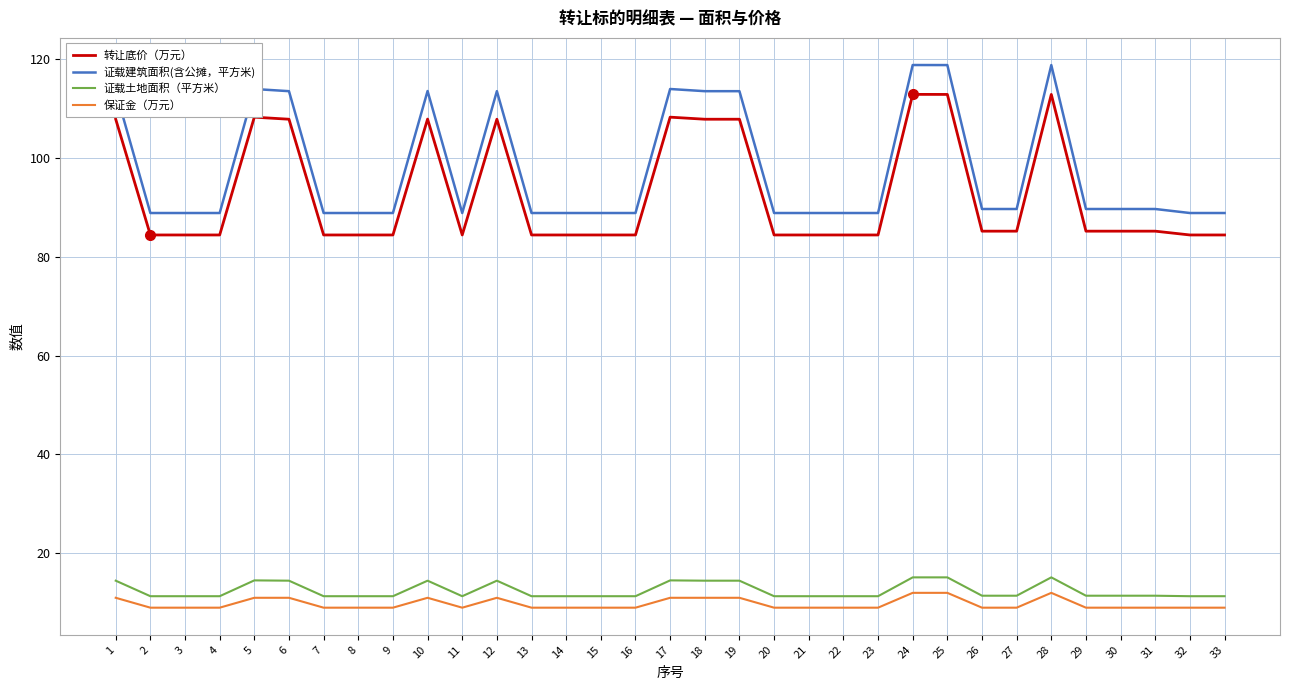

What is the highest value of the 转让底价（万元） series?

112.8